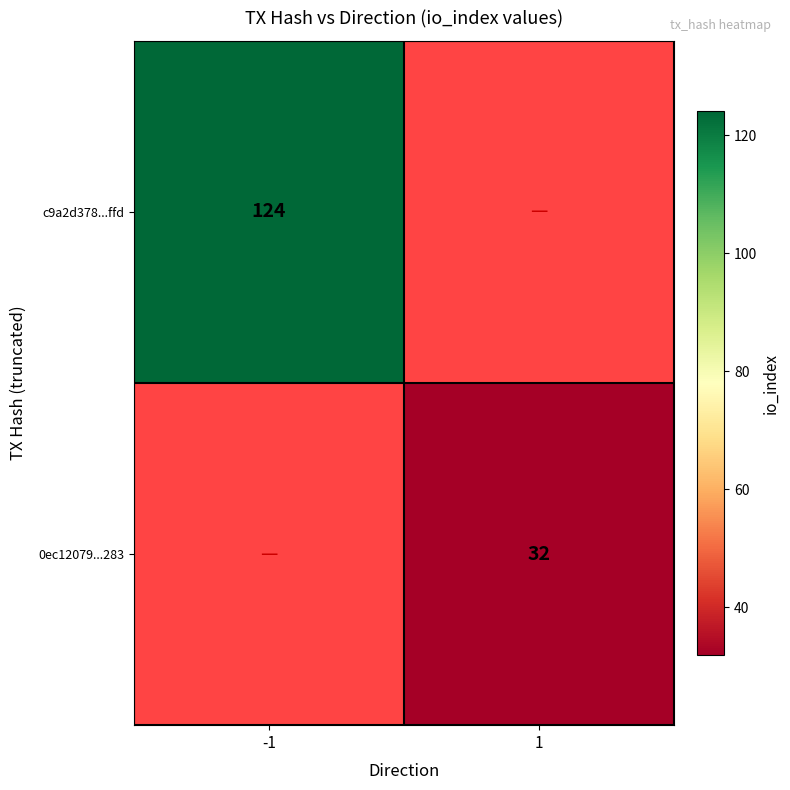

The 0ec12079...283 series shows 32 at 1. True or false?

True